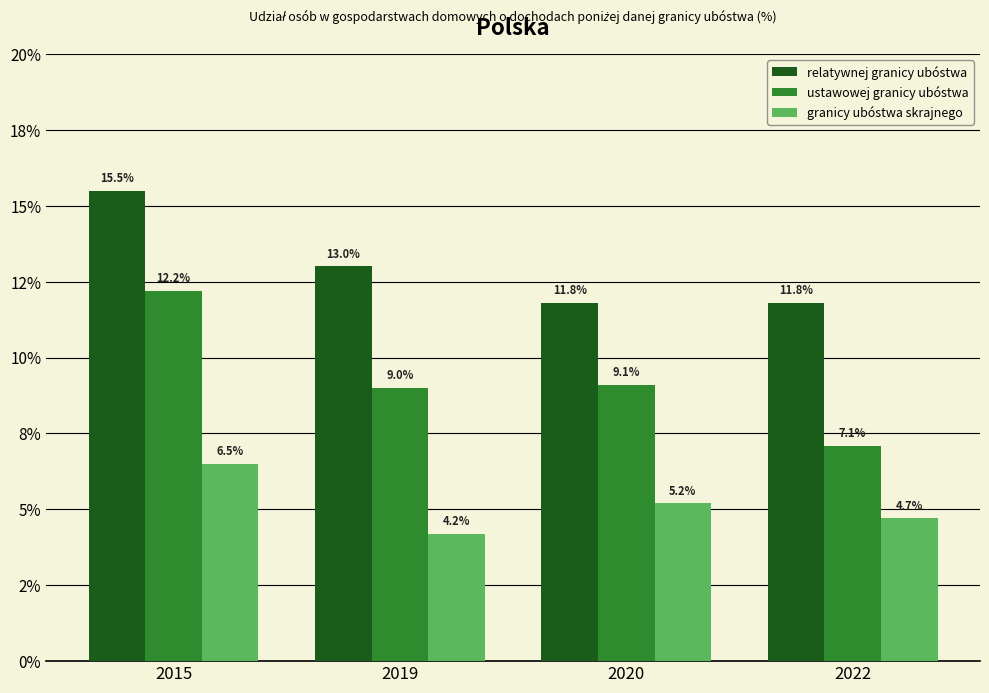

Does the chart contain stacked bars?

No